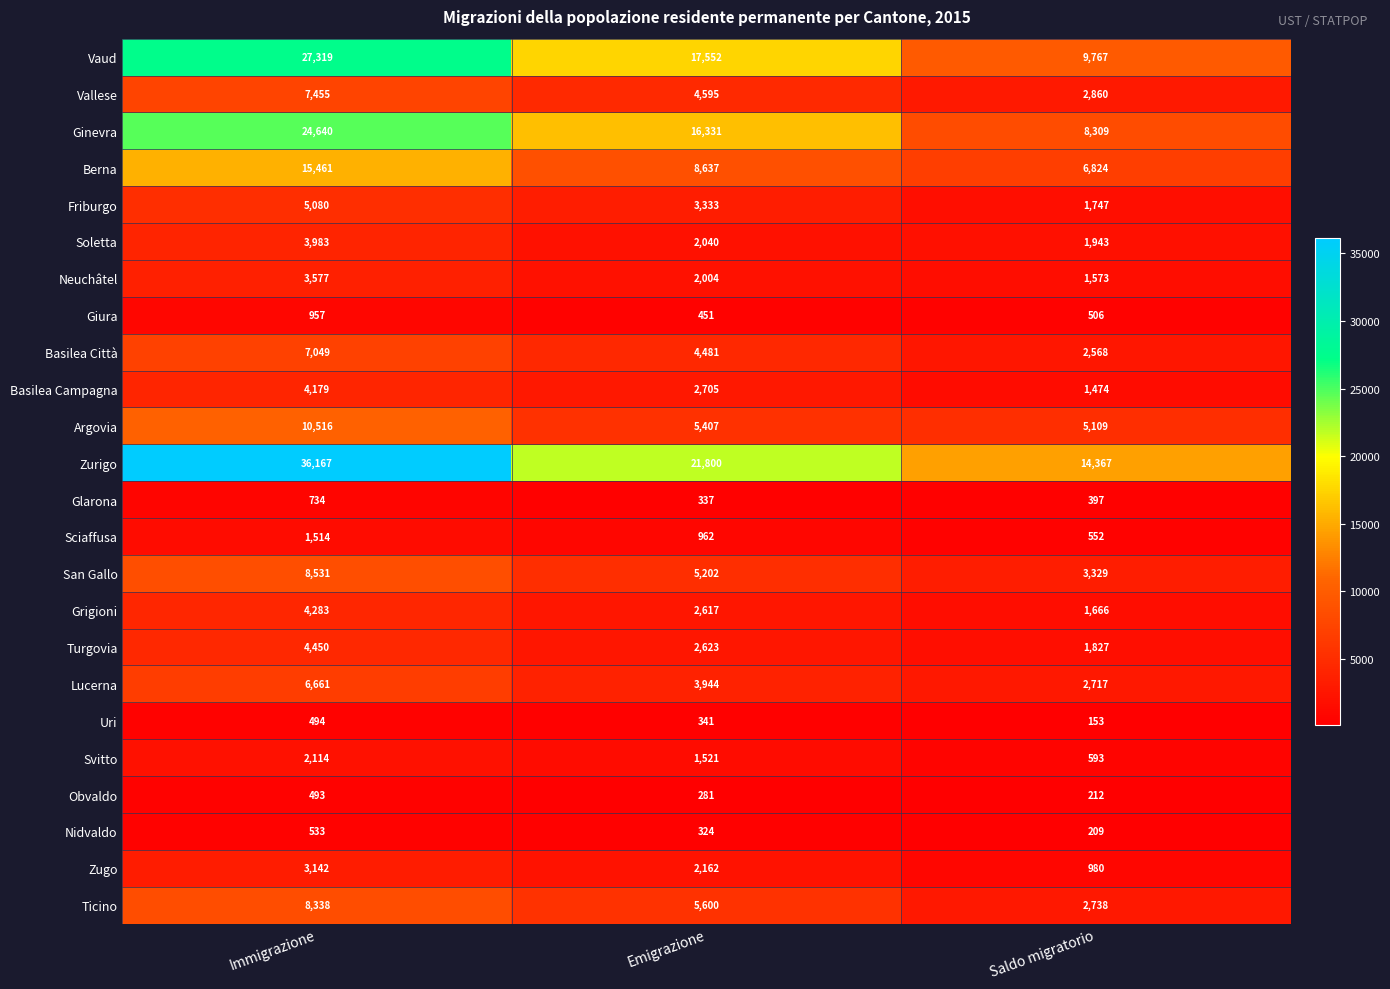

How many Glarona values are between 337 and 734?

3